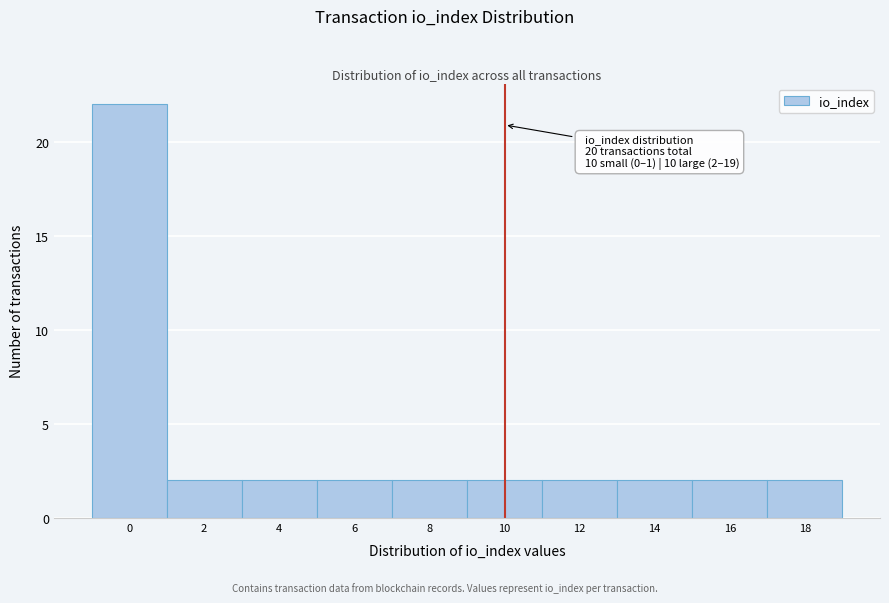

Reading right to left, what are all the values shown in this chart?

2	2	2	2	2	2	2	2	2	22